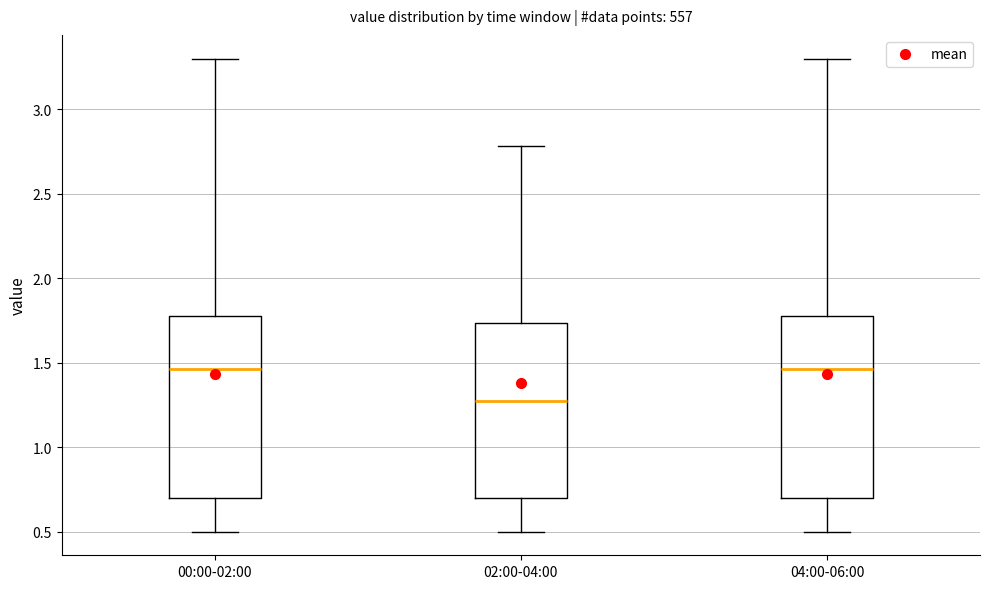

Reading left to right, transcribe this box plot: for each box, give where its median line is, the range the box spans, and where its two whiskers end, as read against the y-axis. The values are not printed on the chart, so give them approximately, as read against the axis.

00:00-02:00: median 1.45, box 0.70 to 1.80, whiskers 0.50 to 3.30
02:00-04:00: median 1.30, box 0.70 to 1.75, whiskers 0.50 to 2.80
04:00-06:00: median 1.45, box 0.70 to 1.80, whiskers 0.50 to 3.30